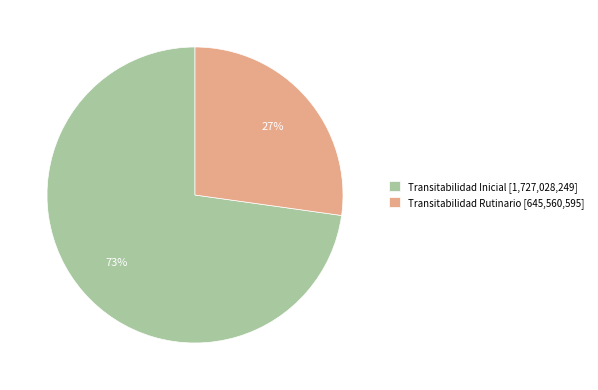

What percentage is the Transitabilidad Inicial slice, to the nearest percent?

73%